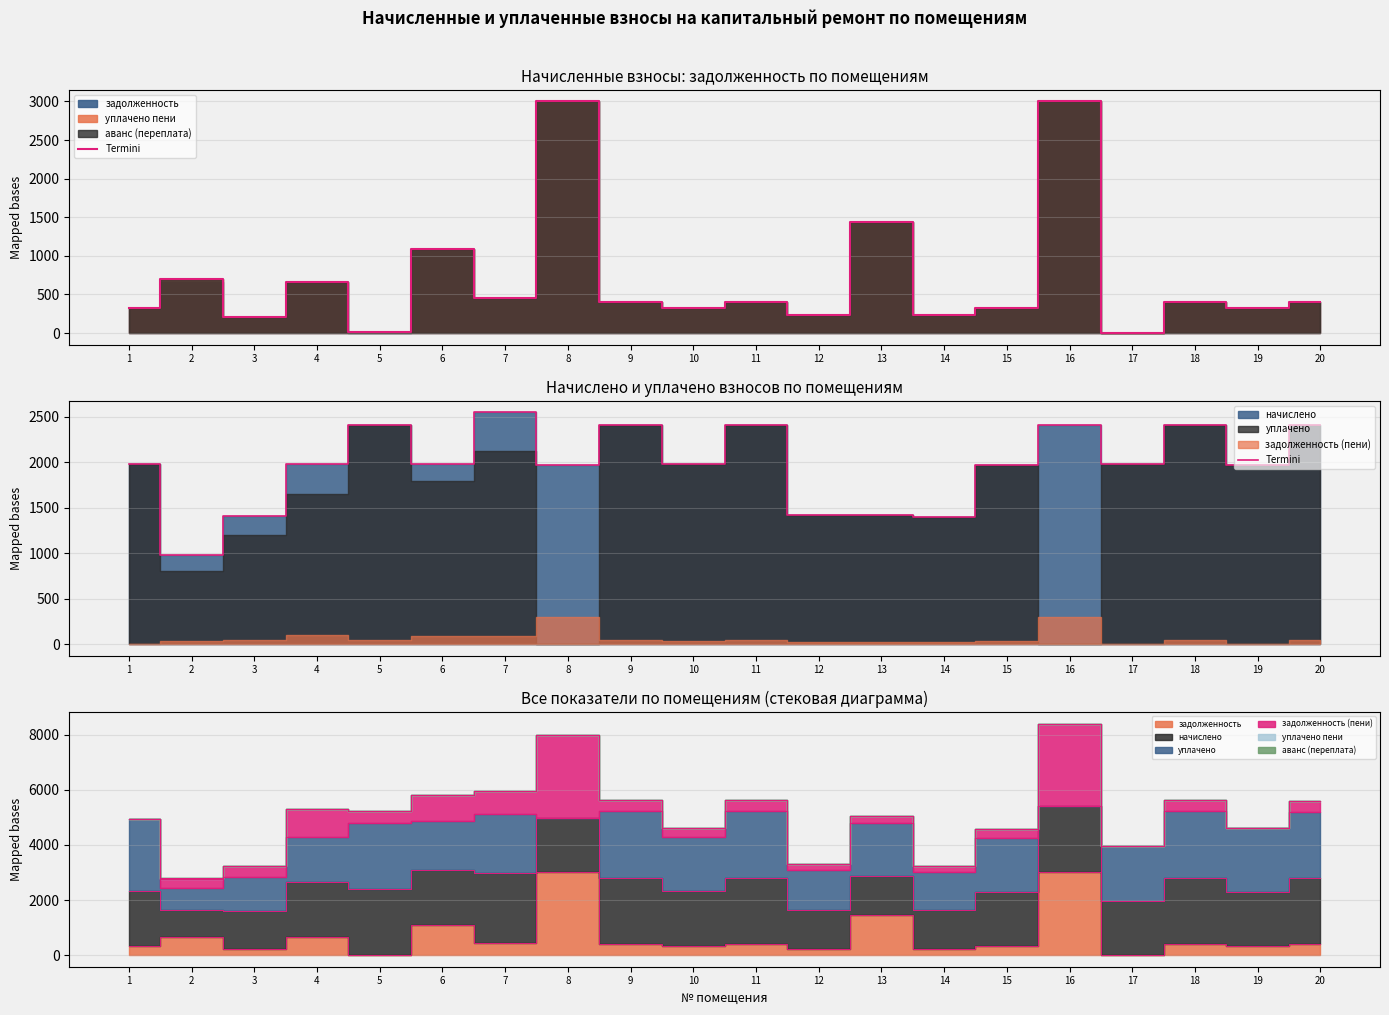

Reading right to left, extract all data points from this chart.

20=2404.1	19=1974.8	18=2410.4	17=1978.0	16=2407.3	15=1965.2	14=1392.8	13=1418.3	12=1418.3	11=2407.3	10=1981.1	9=2407.3	8=1974.8	7=2547.2	6=1981.1	5=2407.3	4=1984.3	3=1411.9	2=979.4	1=1981.1